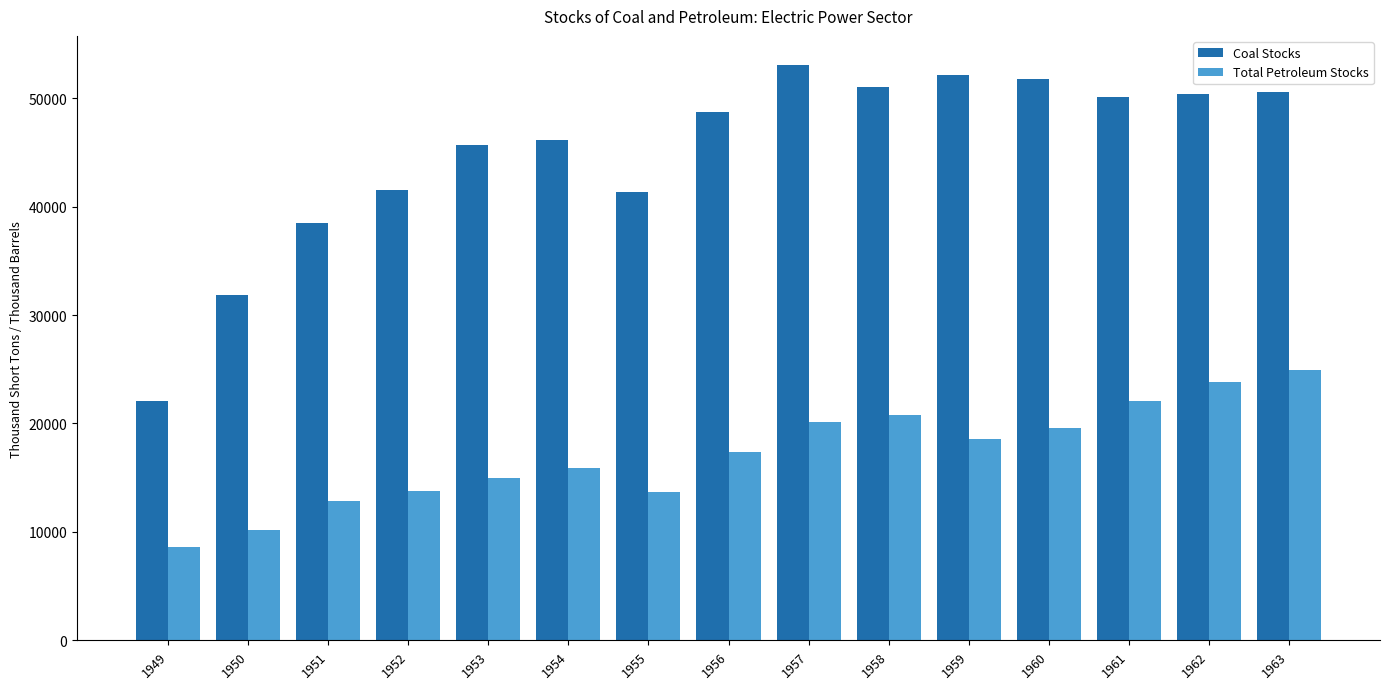

The value of Coal Stocks at 1959 is 52125.0. True or false?

True